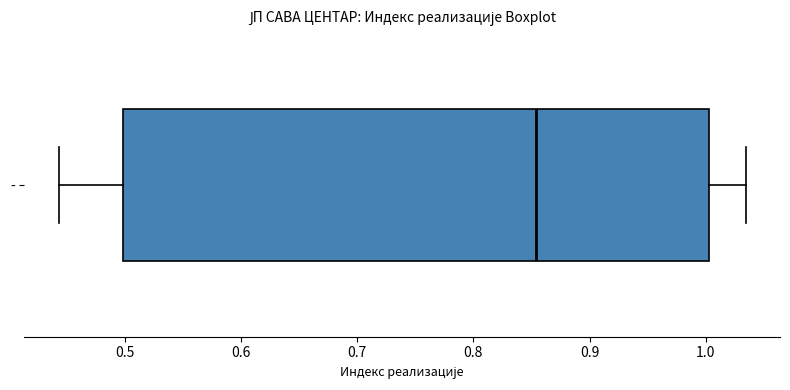

Transcribe this box plot: give where the median line is, the range the box spans, and where the two whiskers end, as read against the x-axis. The values are not printed on the chart, so give them approximately, as read against the axis.

median 0.85, box 0.50 to 1.00, whiskers 0.44 to 1.03